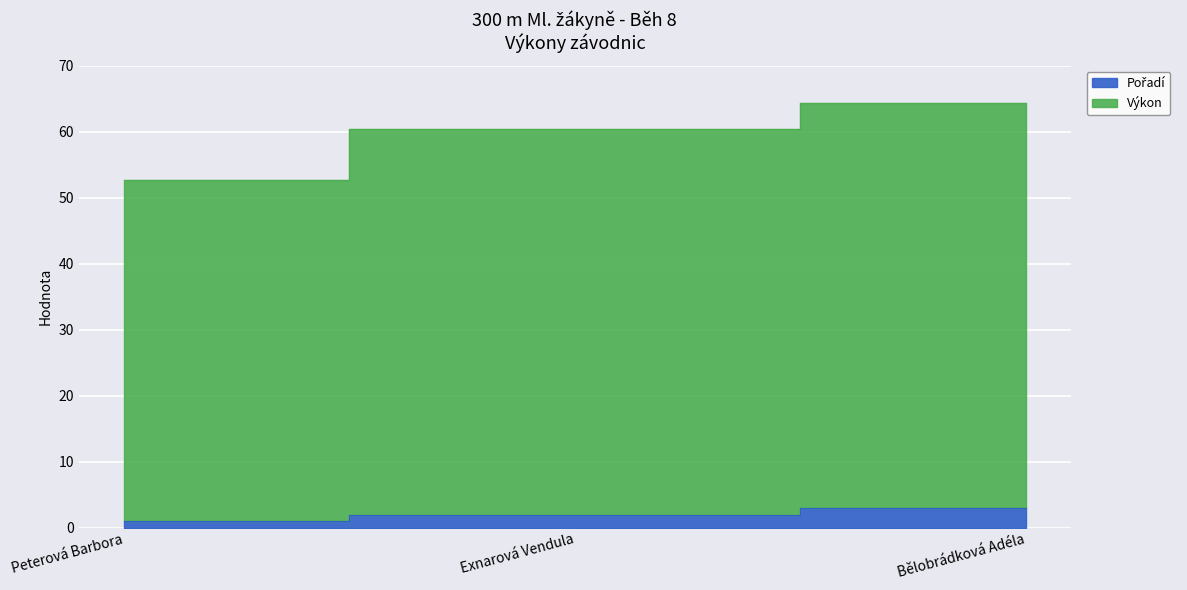

The Pořadí series shows 3.0 at Bělobrádková Adéla. True or false?

True